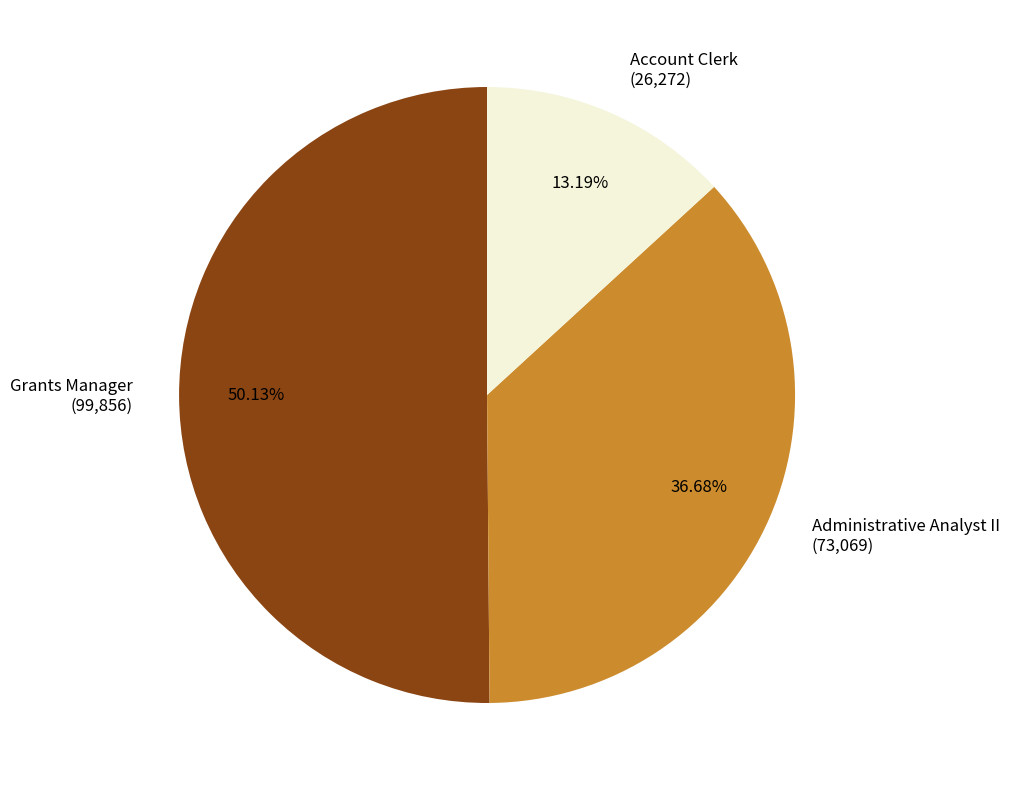

What is the total percentage of Administrative Analyst II and Grants Manager?

86.8%